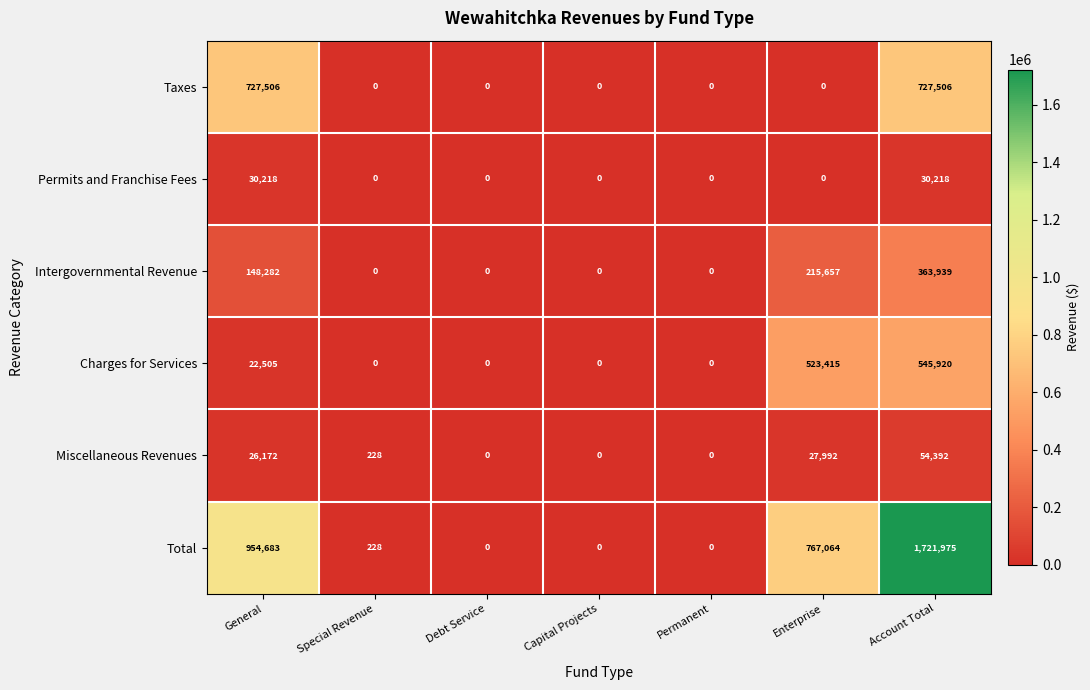

The value of Permits and Franchise Fees at Account Total is 30218. True or false?

True